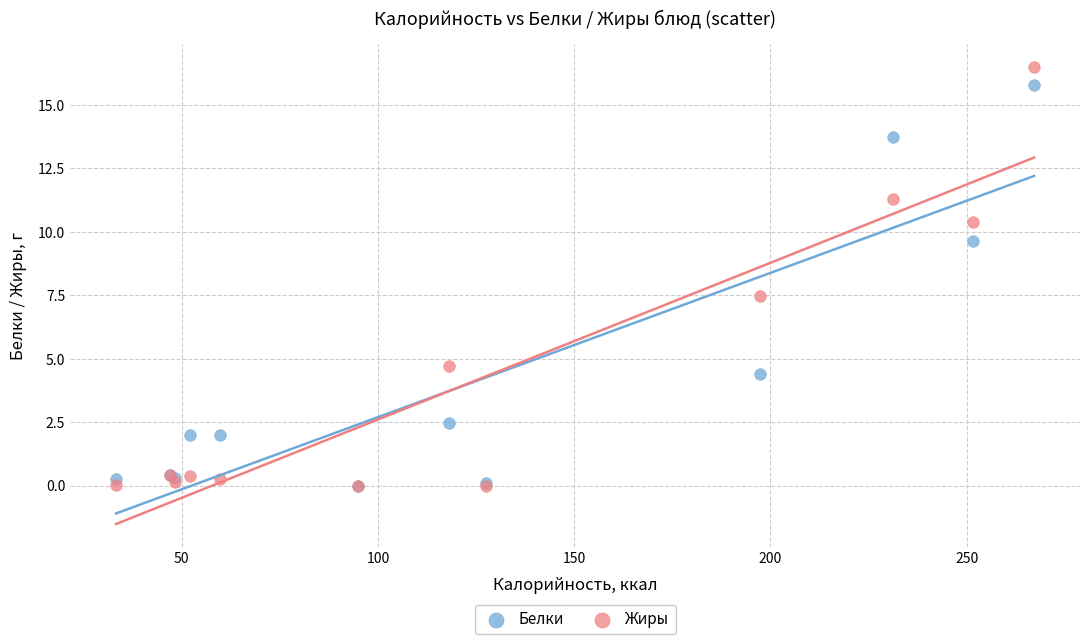

Which series has the largest Y range (max minus min)?

Жиры